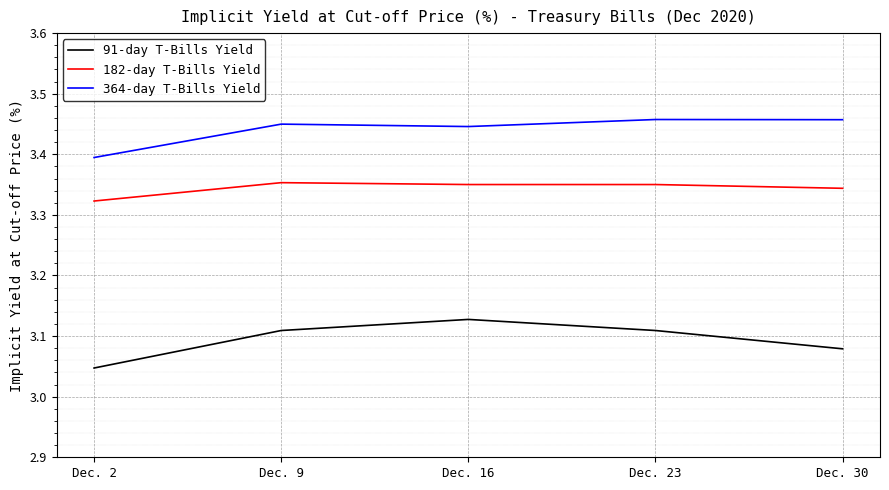

Which category has the lowest value across all series?

Dec. 2